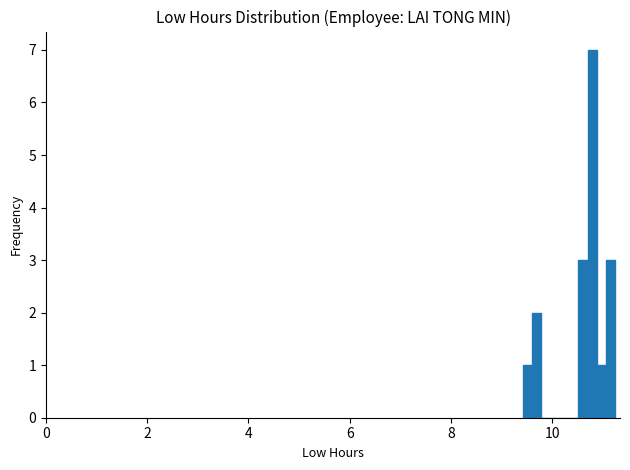

Read against the x-axis, roughly where is the centre of the tallest bar?

10.8